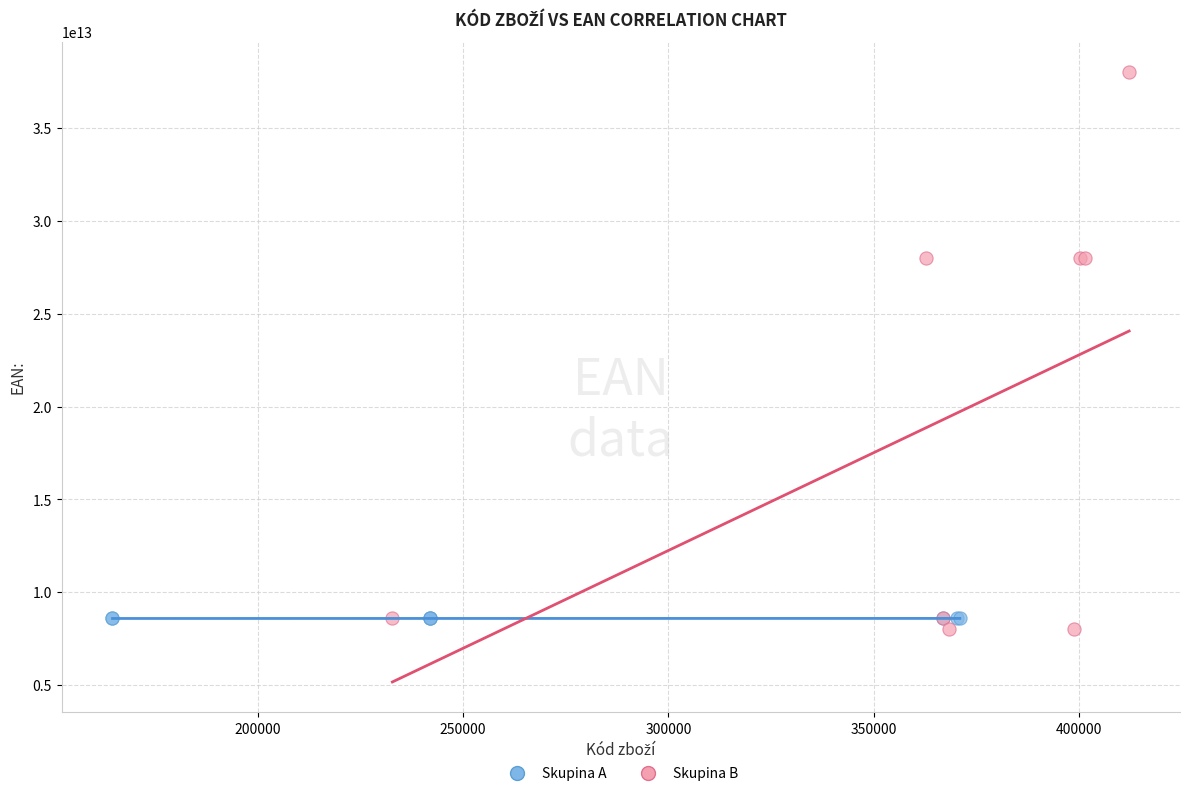

Which series contains the highest Y value?

Skupina B